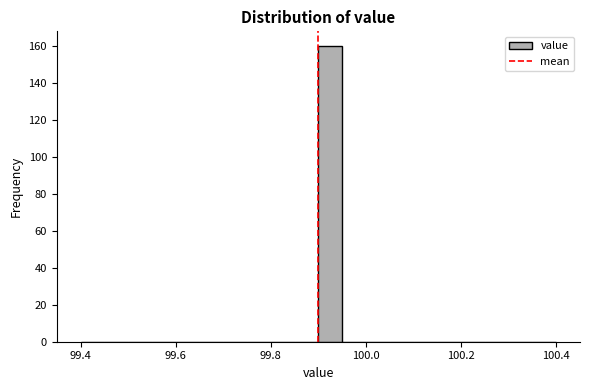

Around what value on the x-axis is the tallest bar? Give the approximate position of its centre, as read against the axis.

99.92